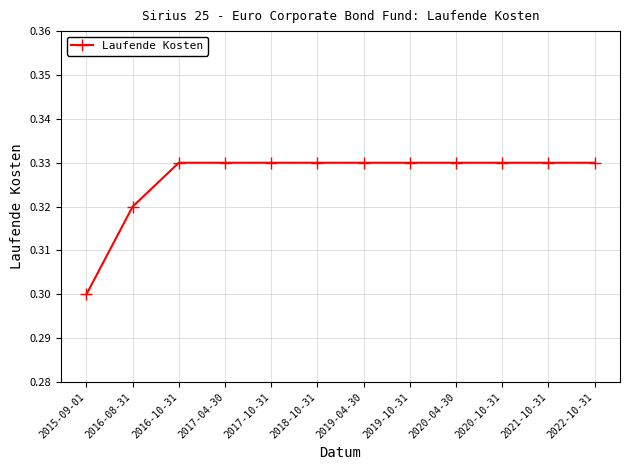

Which category has the lowest value across all series?

2015-09-01